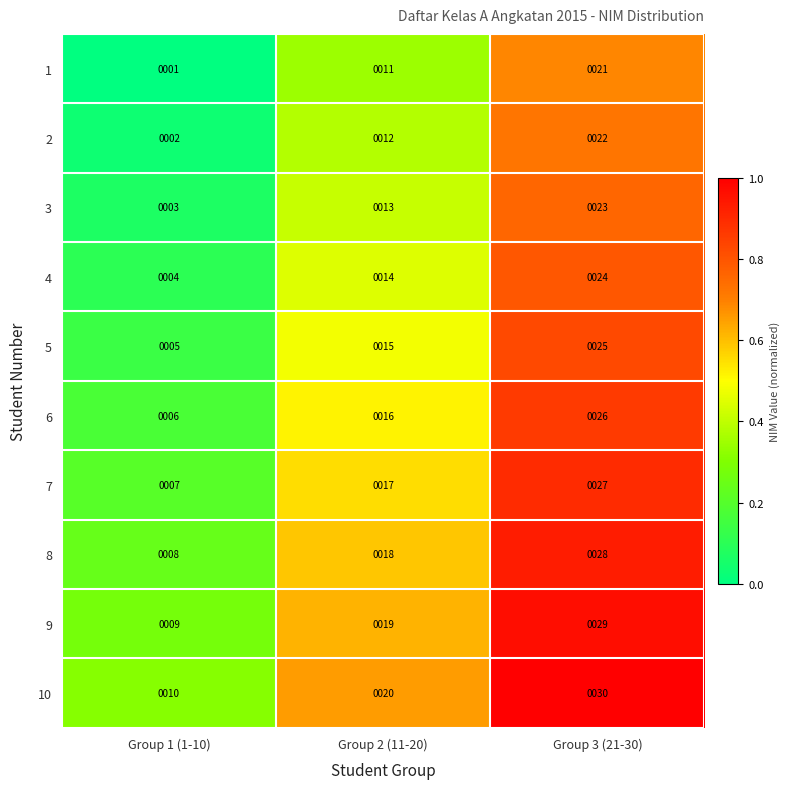

What is the average value of the 2 series?

12